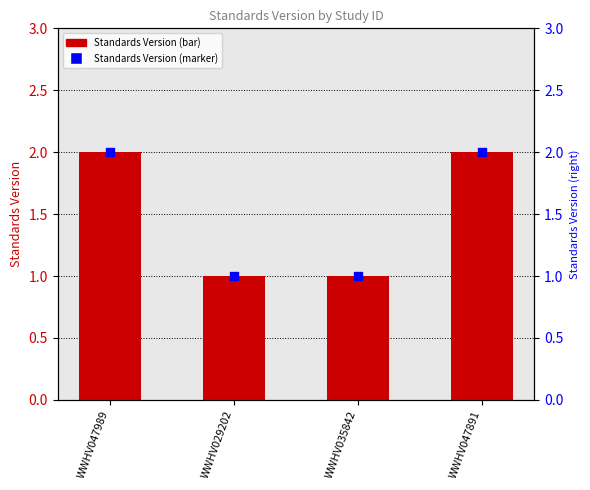

Is the value of Standards Version (marker) at WWHV047989 greater than the value of Standards Version at WWHV047989?

No